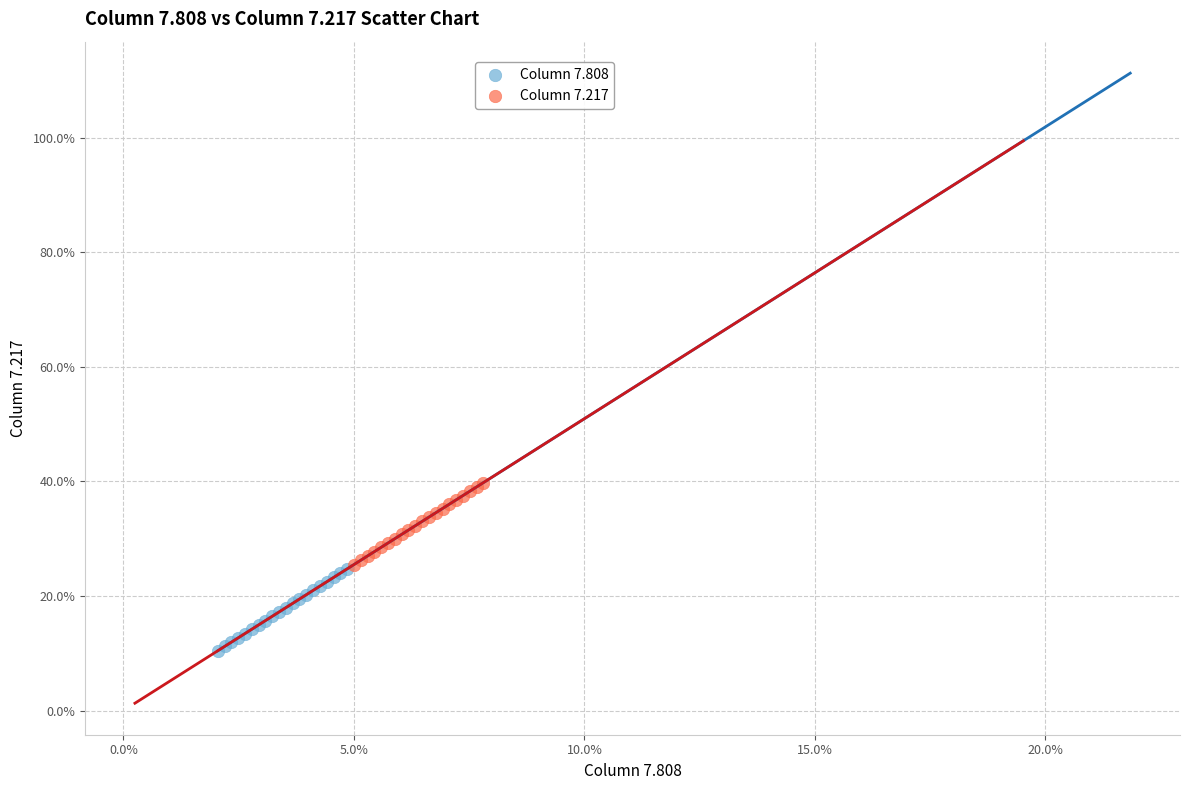

Which series reaches the maximum Y coordinate?

Column 7.217